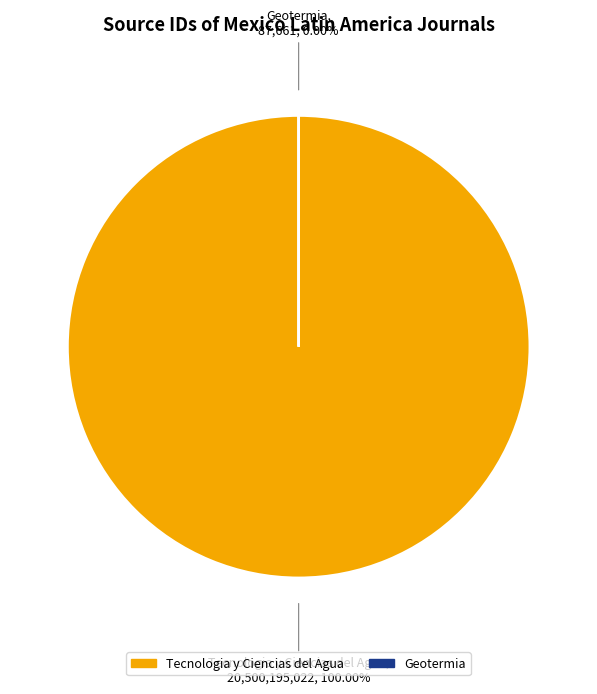

What is the change in value from Tecnologia y Ciencias del Agua to Geotermia?

-20500107361